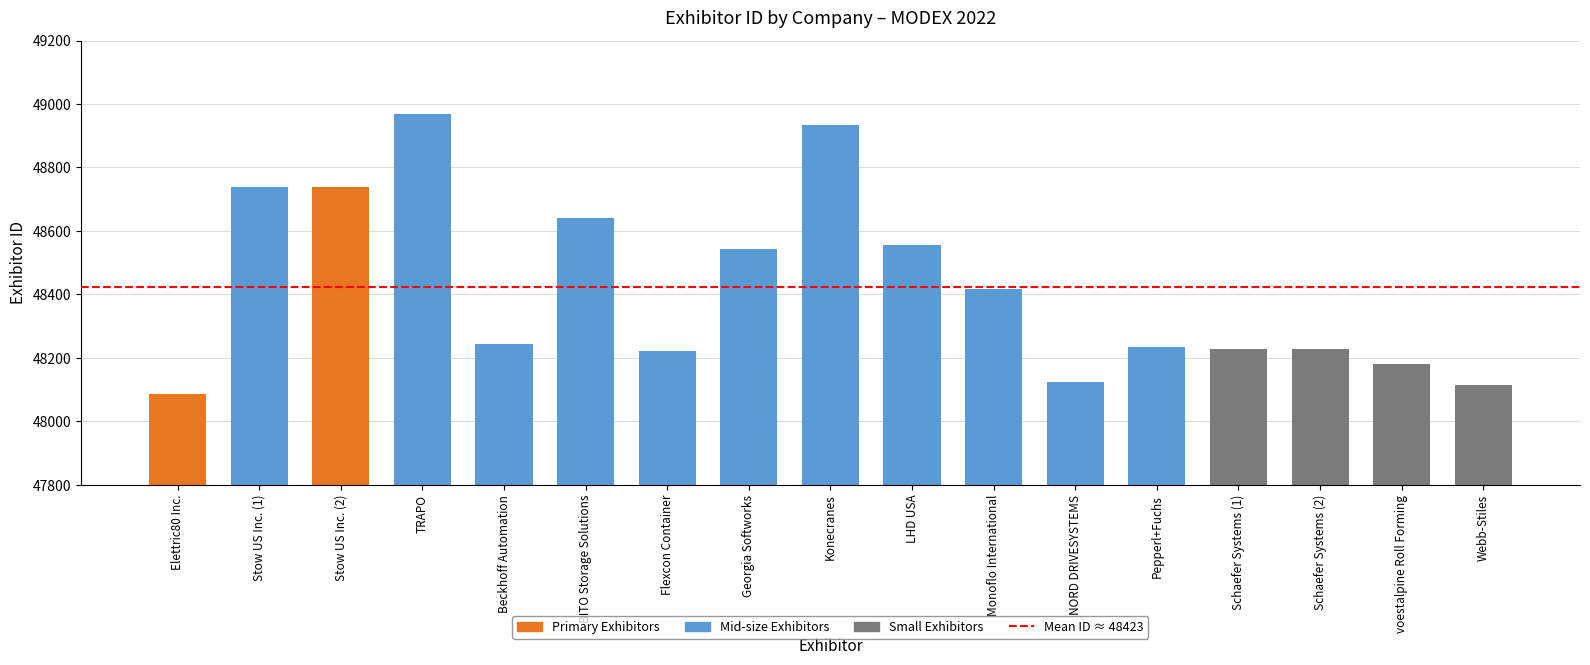

What position from the left is Stow US Inc. (1)?

2